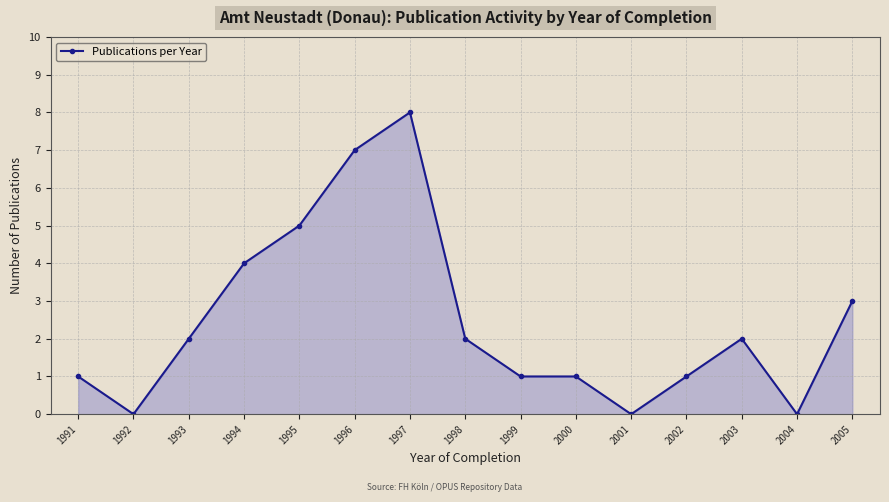

What is the change in value from 1998 to 2004?

-2